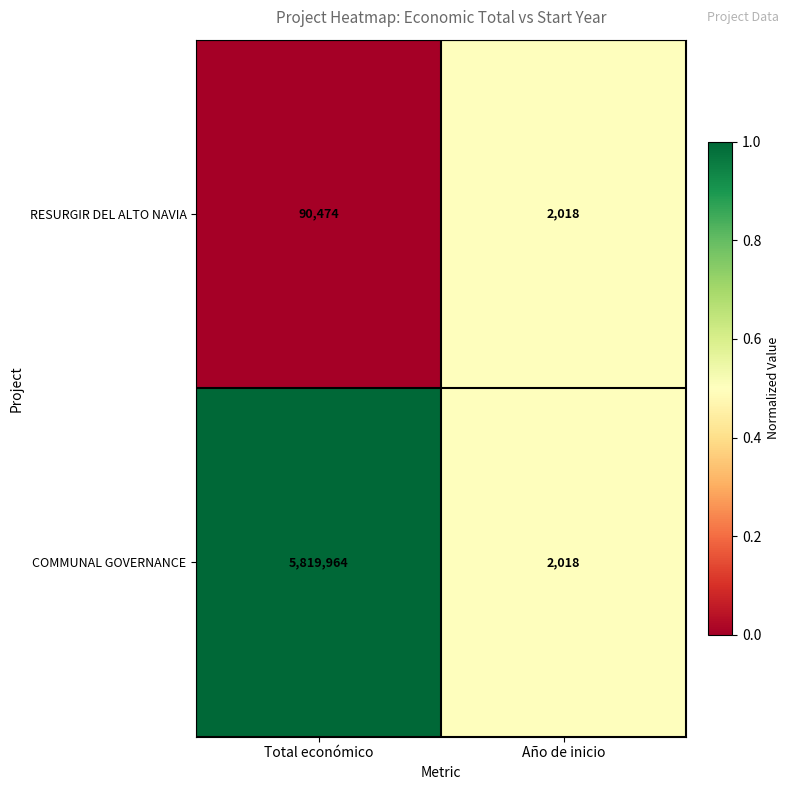

Reading left to right, transcribe all the data shown in this chart.

RESURGIR DEL ALTO NAVIA: 90474	2018
COMMUNAL GOVERNANCE: 5819964	2018